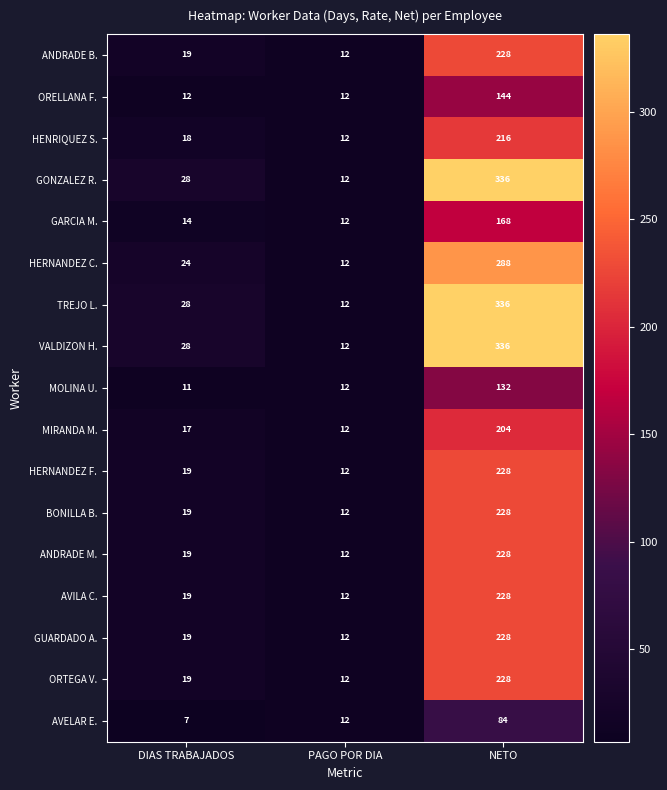

What is the spread (max minus min) of values at DIAS TRABAJADOS?

21